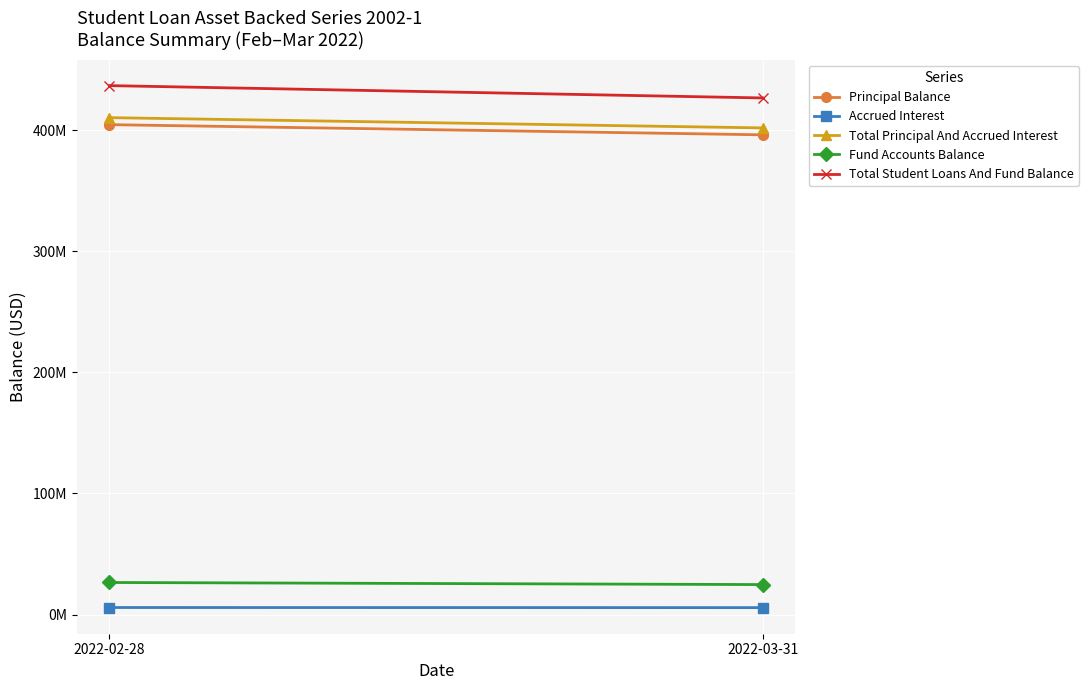

What is the approximate value of Fund Accounts Balance at 2022-03-31?

24734092.8